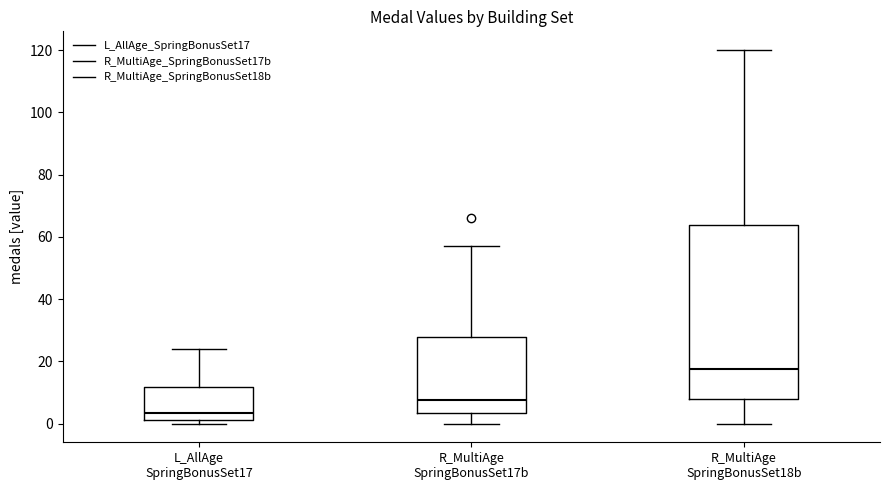

Where does the upper whisker of the box for R_MultiAge SpringBonusSet17b end on the y-axis? The values are not printed on the chart, so give them approximately, as read against the axis.

58